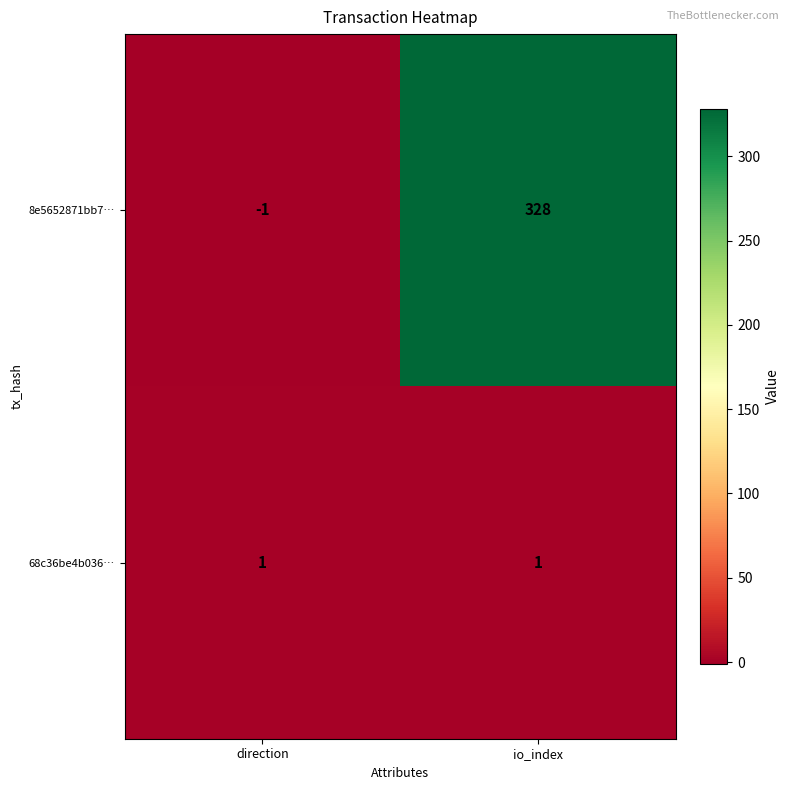

What is the sum of all 8e5652871bb7… values?

327